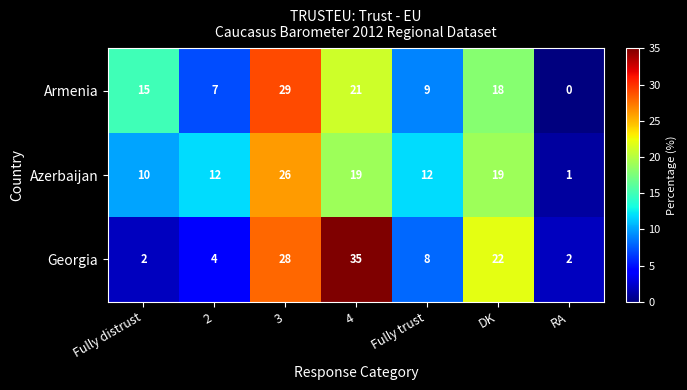

The value of Armenia at 3 is 29. True or false?

True